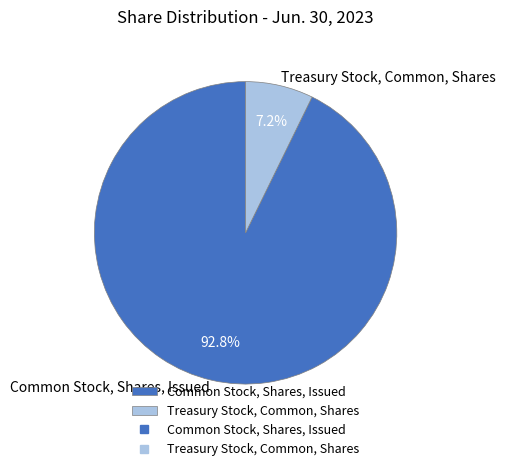

Combined, do Treasury Stock, Common, Shares and Common Stock, Shares, Issued account for over 50%?

Yes